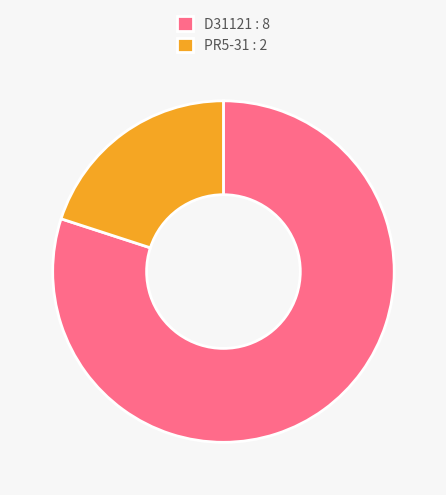

Rank the categories by value from highest to lowest.

D31121 : 8, PR5-31 : 2